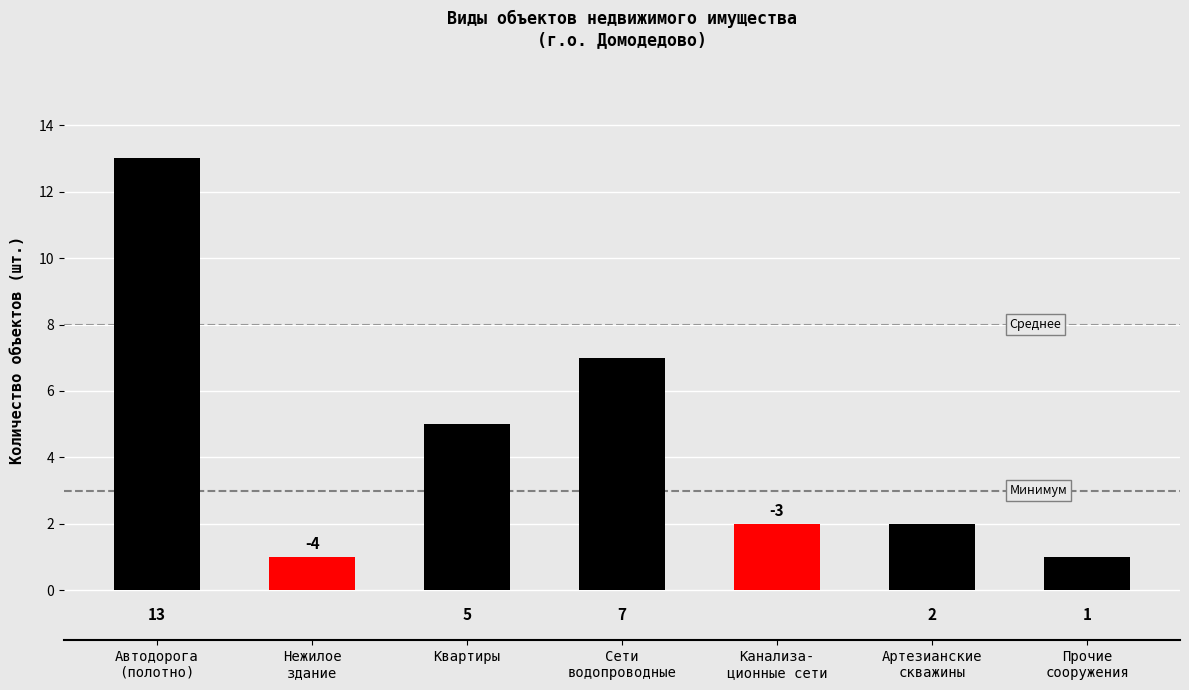

What is the change in value from Автодорога
(полотно) to Прочие
сооружения?

-12